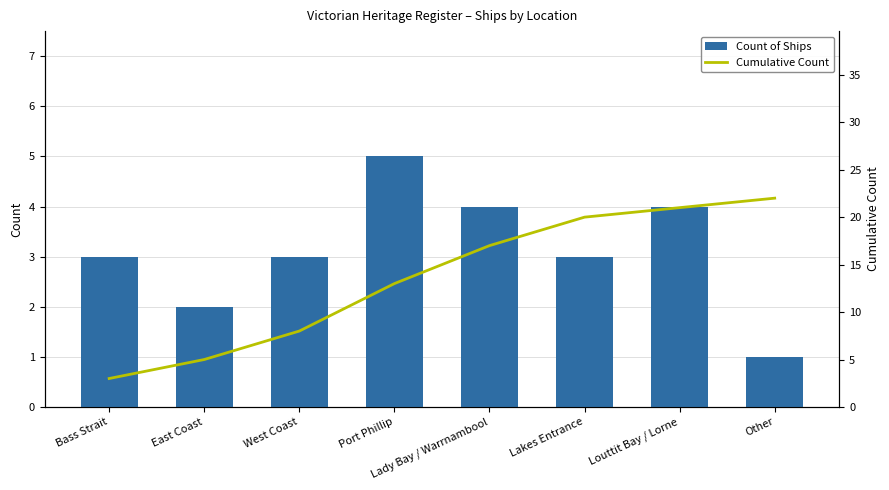

At which category is the sum across all series the highest?

Louttit Bay / Lorne